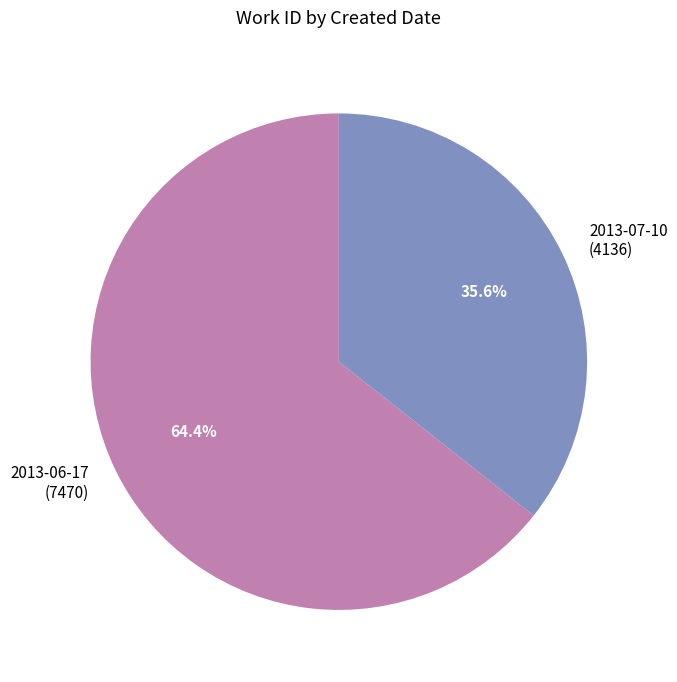

Which slice is the smallest?

2013-07-10